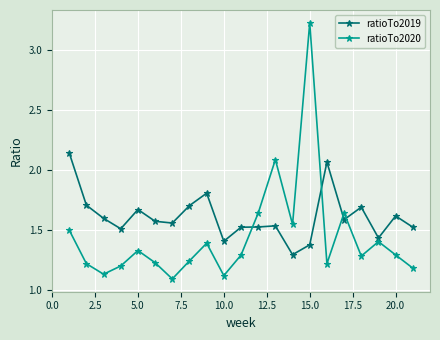

Which series has the widest spread of values?

ratioTo2020